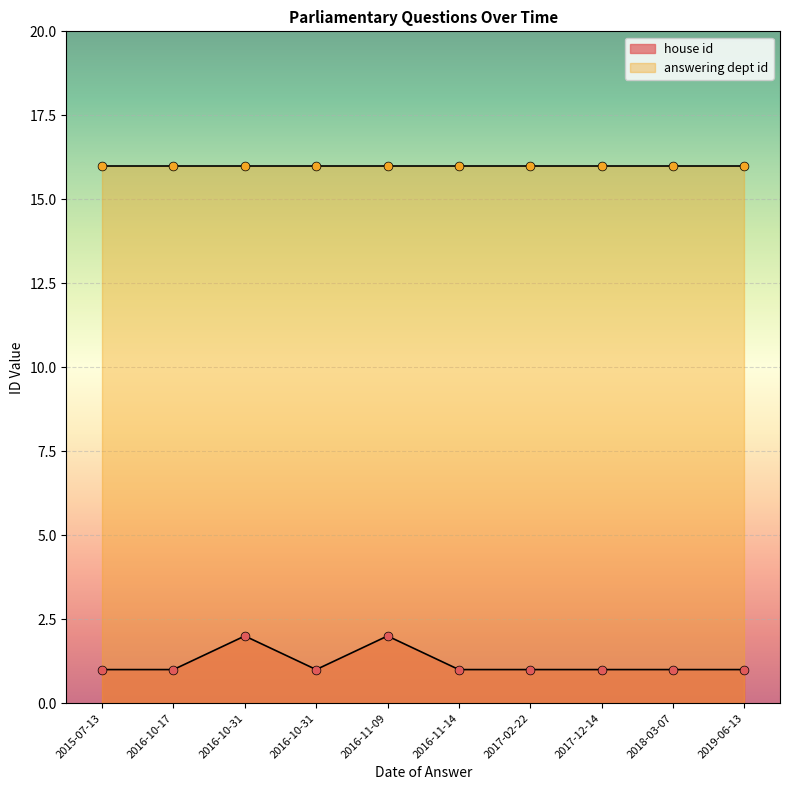

What are all the series names shown in the legend?

house id, answering dept id